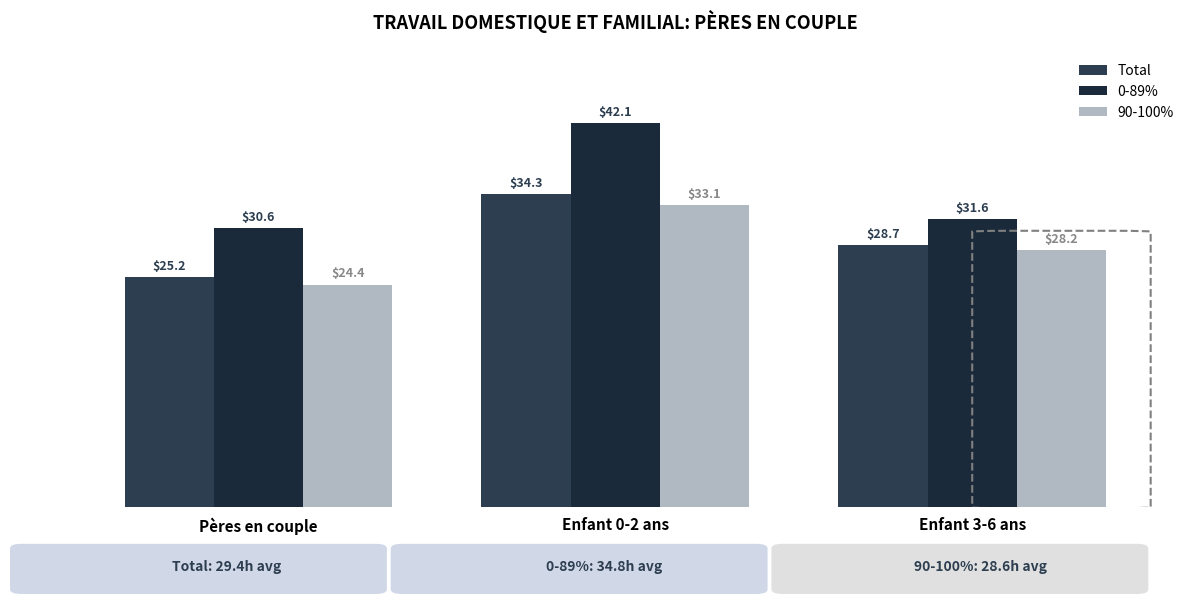

At which category is the sum across all series the highest?

Enfant 0-2 ans